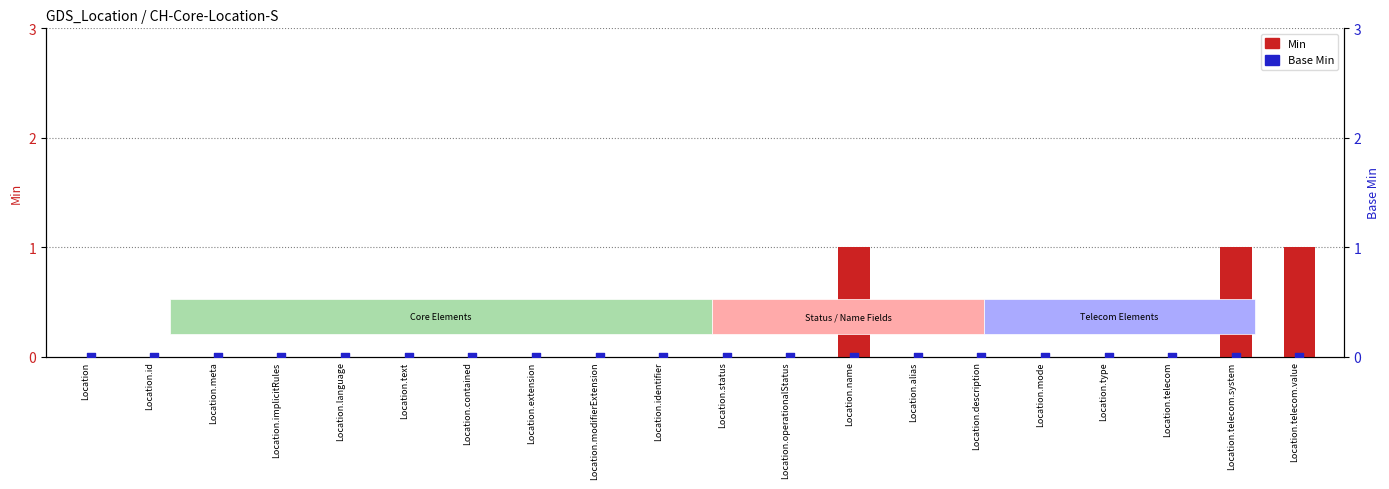

At which category is the sum across all series the highest?

Location.name